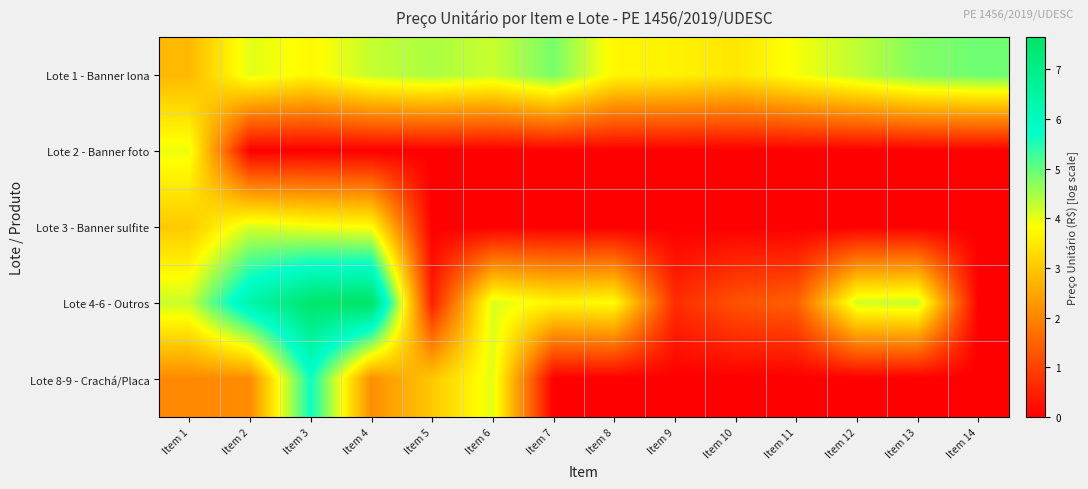

Reading left to right, list all the values displayed in this chart.

Lote 1 - Banner lona: Item 1=2.8	Item 2=4.0	Item 3=3.7	Item 4=4.3	Item 5=4.5	Item 6=4.2	Item 7=4.8	Item 8=3.7	Item 9=3.6	Item 10=3.5	Item 11=3.9	Item 12=4.3	Item 13=4.8	Item 14=4.9
Lote 2 - Banner foto: Item 1=4.0	Item 2=0.0	Item 3=0.0	Item 4=0.0	Item 5=0.0	Item 6=0.0	Item 7=0.0	Item 8=0.0	Item 9=0.0	Item 10=0.0	Item 11=0.0	Item 12=0.0	Item 13=0.0	Item 14=0.0
Lote 3 - Banner sulfite: Item 1=3.0	Item 2=4.1	Item 3=3.9	Item 4=3.8	Item 5=0.0	Item 6=0.0	Item 7=0.0	Item 8=0.0	Item 9=0.0	Item 10=0.0	Item 11=0.0	Item 12=0.0	Item 13=0.0	Item 14=0.0
Lote 4-6 - Outros: Item 1=4.2	Item 2=6.4	Item 3=7.5	Item 4=7.7	Item 5=0.5	Item 6=4.1	Item 7=3.7	Item 8=3.8	Item 9=0.7	Item 10=1.2	Item 11=1.5	Item 12=4.2	Item 13=4.3	Item 14=0.0
Lote 8-9 - Crachá/Placa: Item 1=2.1	Item 2=2.1	Item 3=5.7	Item 4=2.2	Item 5=3.0	Item 6=4.1	Item 7=0.0	Item 8=0.0	Item 9=0.0	Item 10=0.0	Item 11=0.0	Item 12=0.0	Item 13=0.0	Item 14=0.0